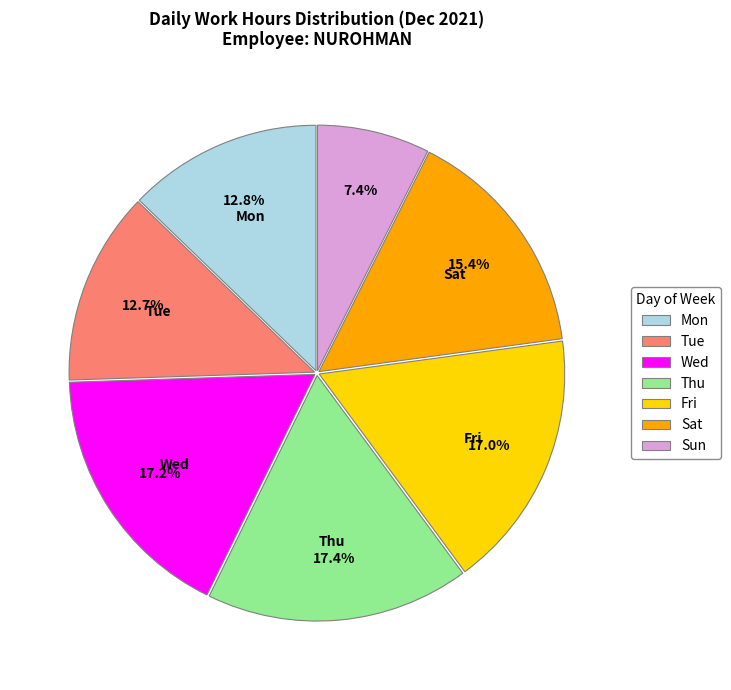

Which slice is the smallest?

Sun